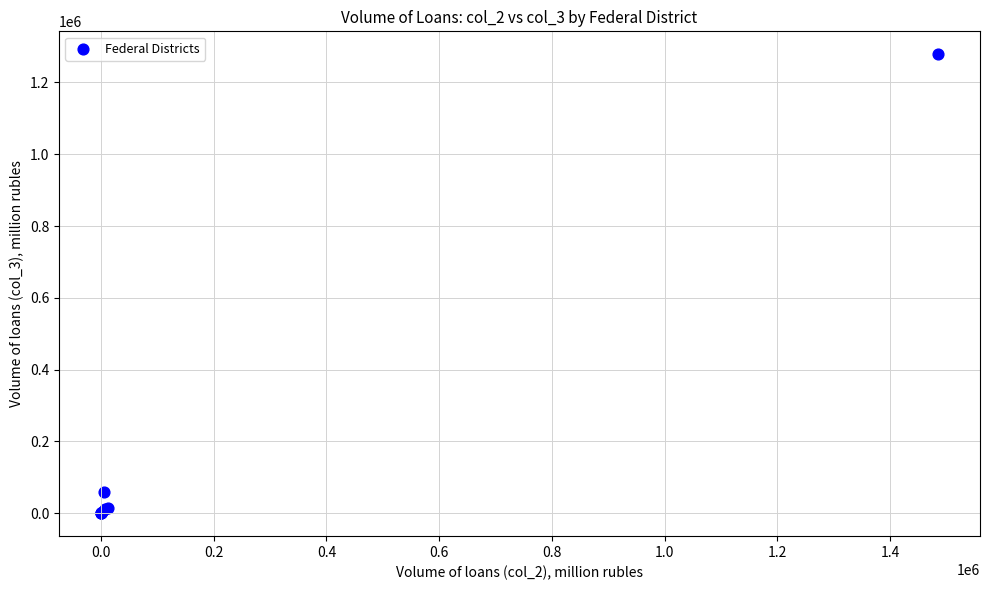

What Y value in the scatter plot is closest to 639226?

59950